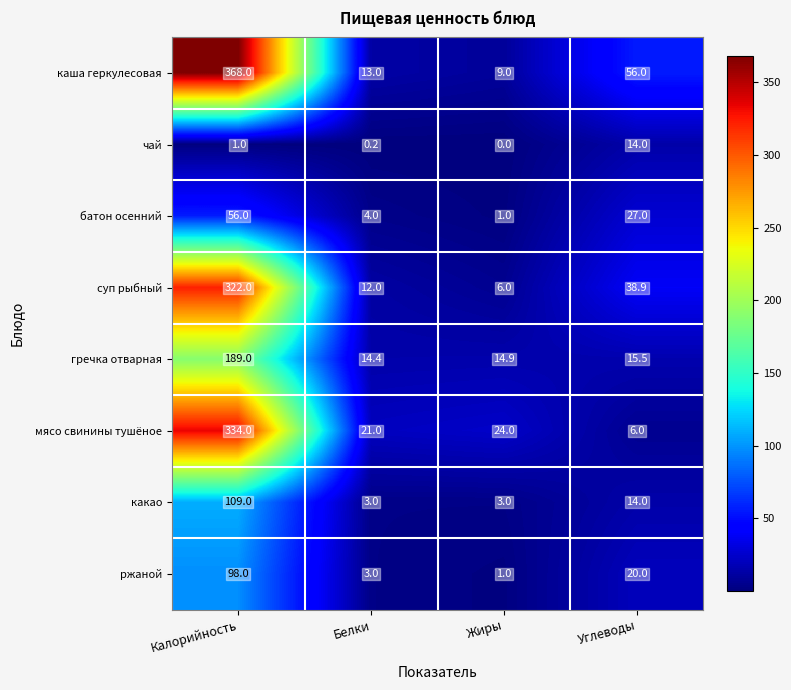

True or false: мясо свинины тушёное has a value of 153.4 at Калорийность.

False